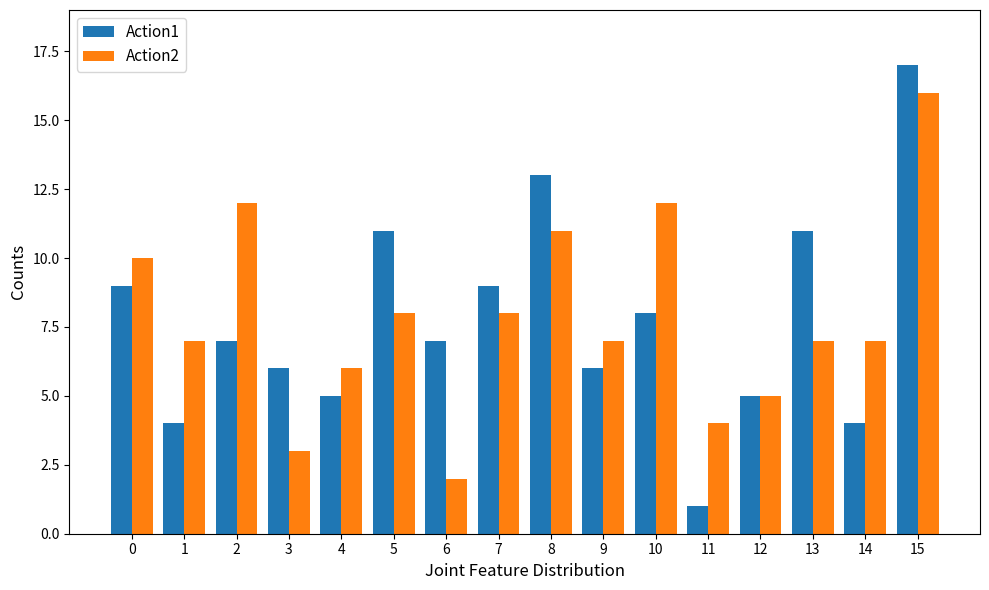

What is the difference between the maximum and minimum values in the Action1 series?

16